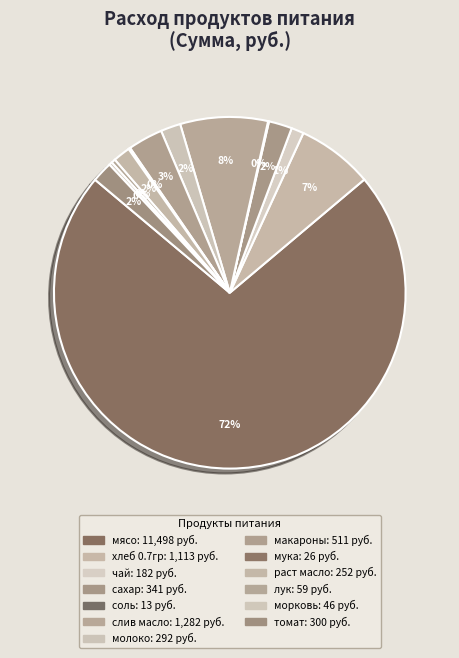

Count the number of slices in the pie.

13